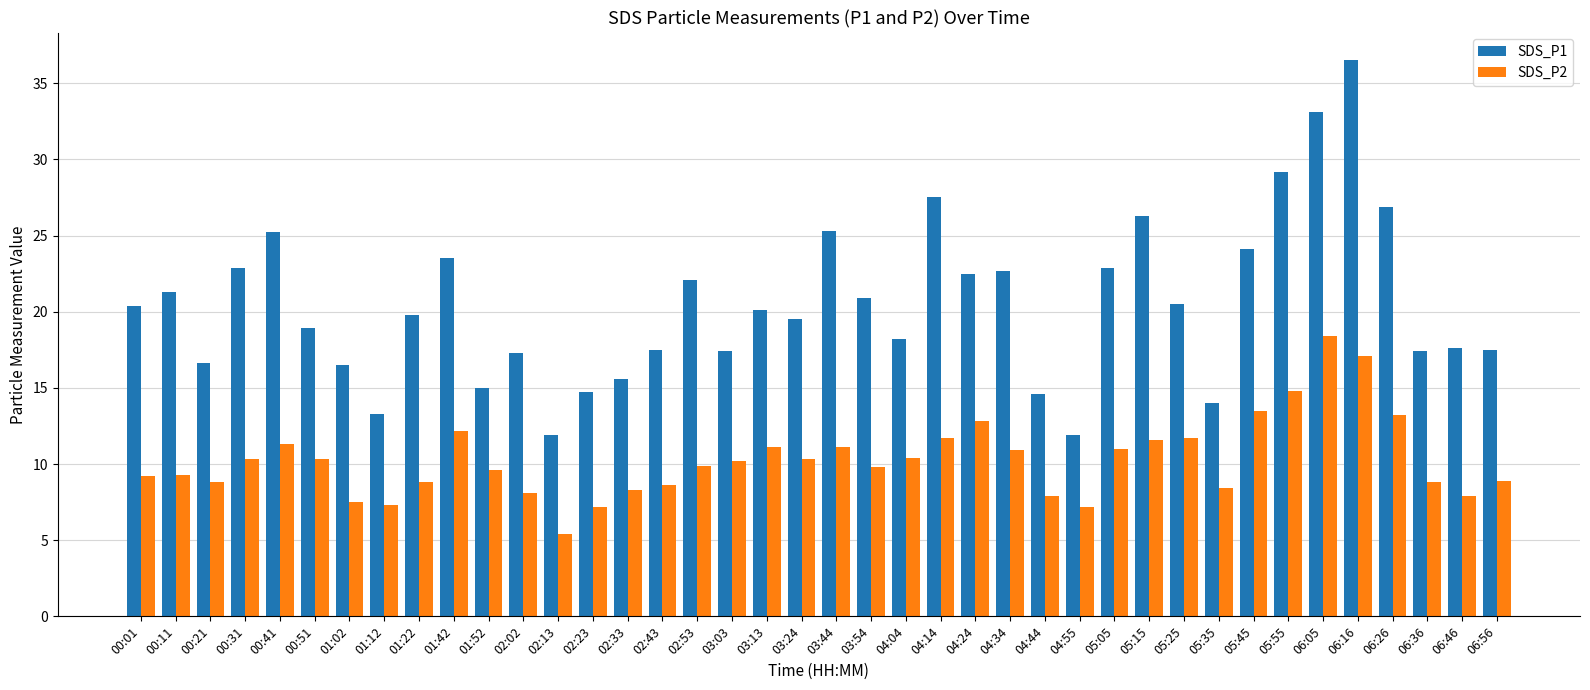

Which series has the largest total across all categories?

SDS_P1